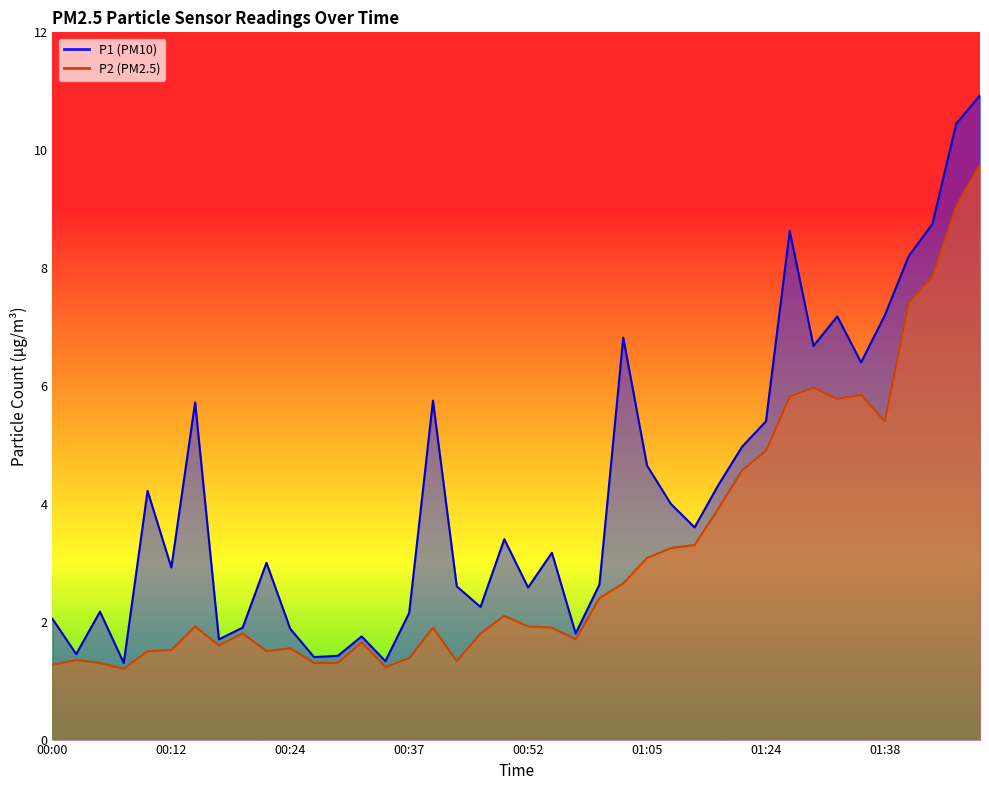

At which category is the sum across all series the highest?

01:48